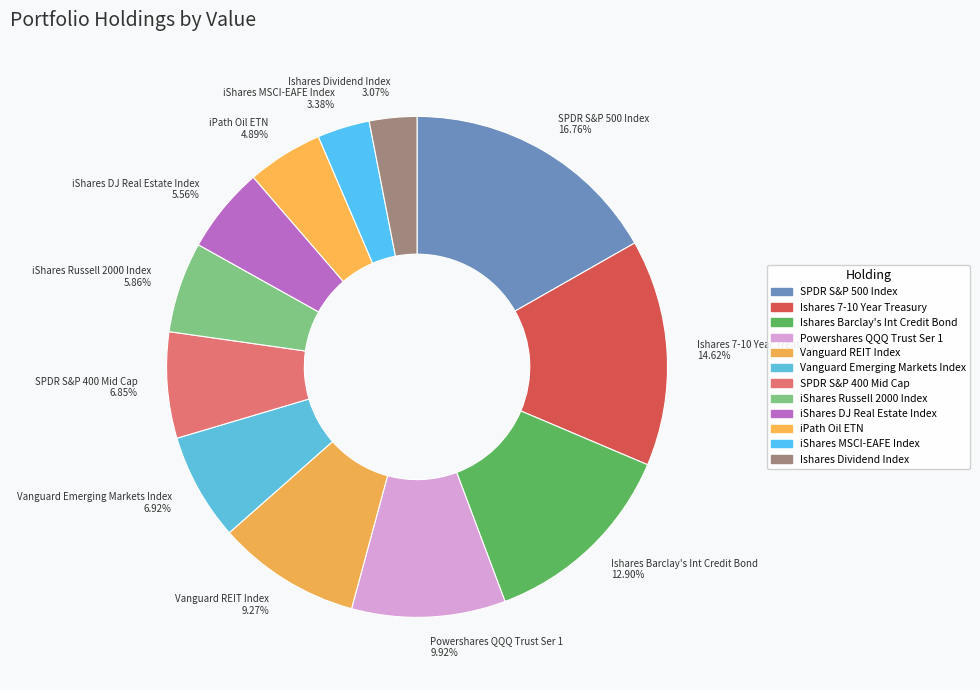

Does any single category account for the majority?

No